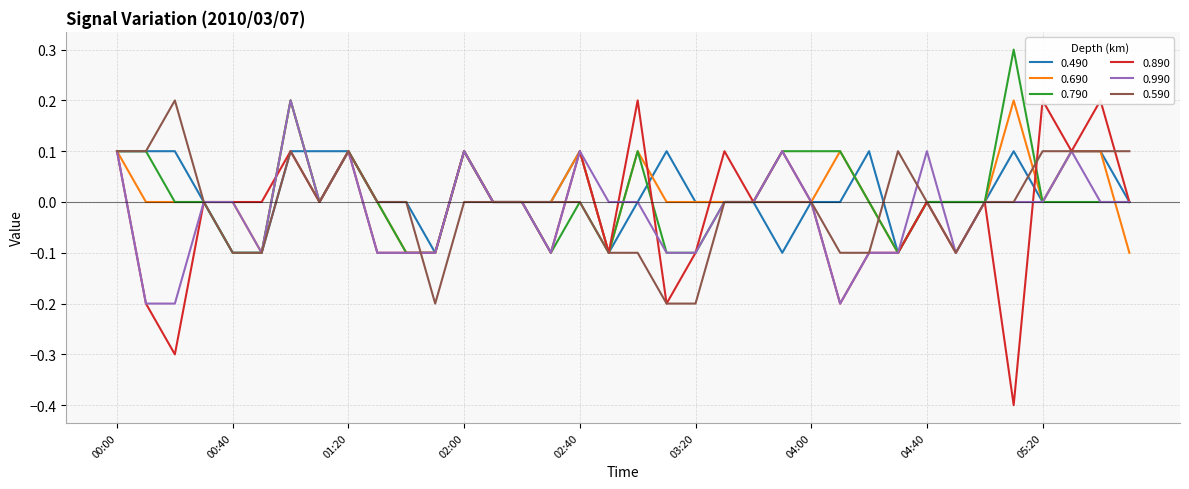

Between 01:20 and 02:00, which series saw the biggest shift?

0.590